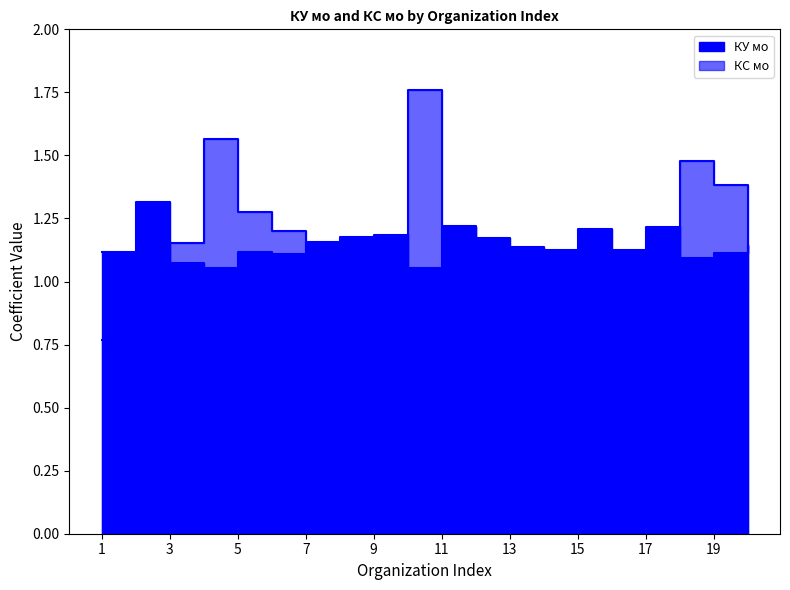

Is the value of КС мо at 17 greater than the value of КУ мо at 19?

No